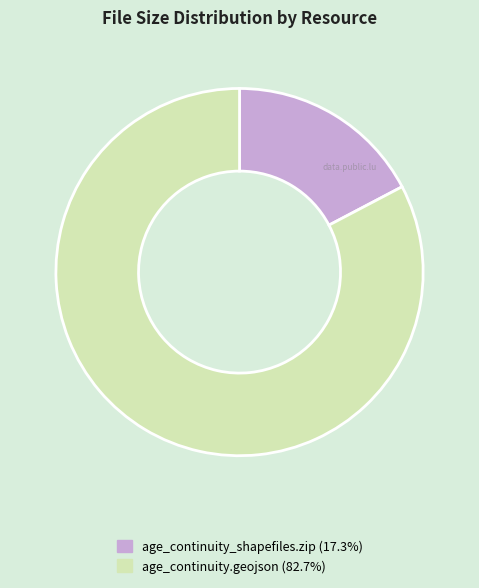

What is the ratio of the value at age_continuity.geojson (82.7%) to the value at age_continuity_shapefiles.zip (17.3%)?

4.8